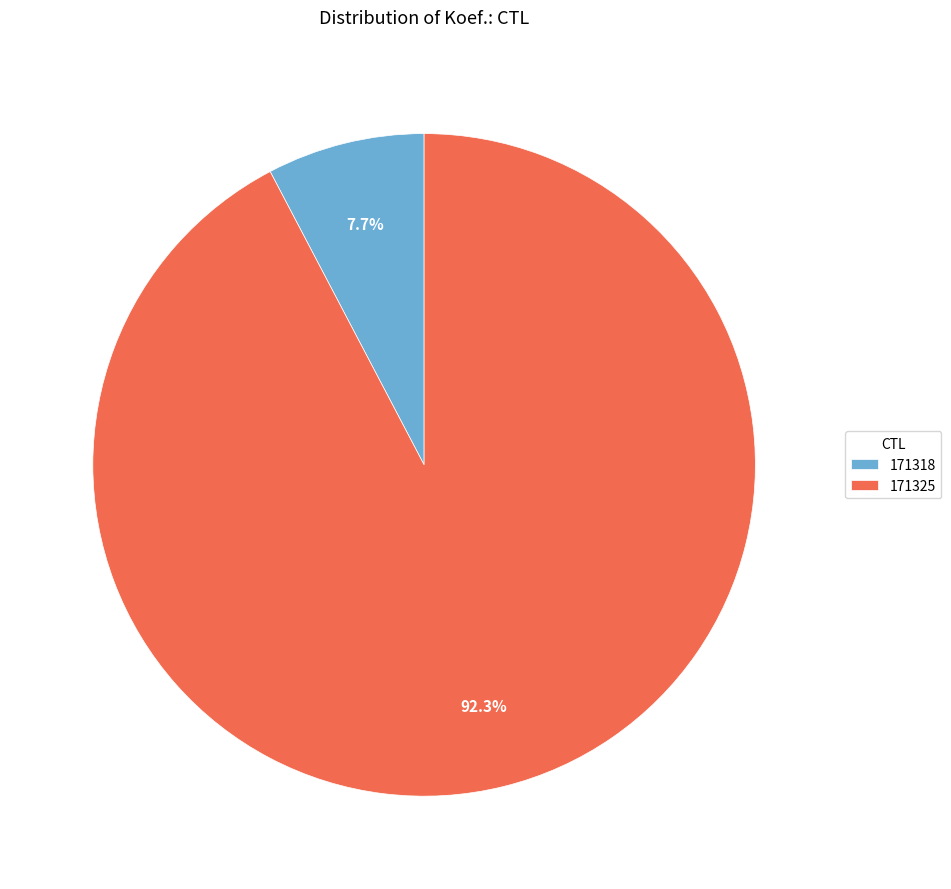

To the nearest percent, what is the difference between the largest and smallest slice percentages?

85%